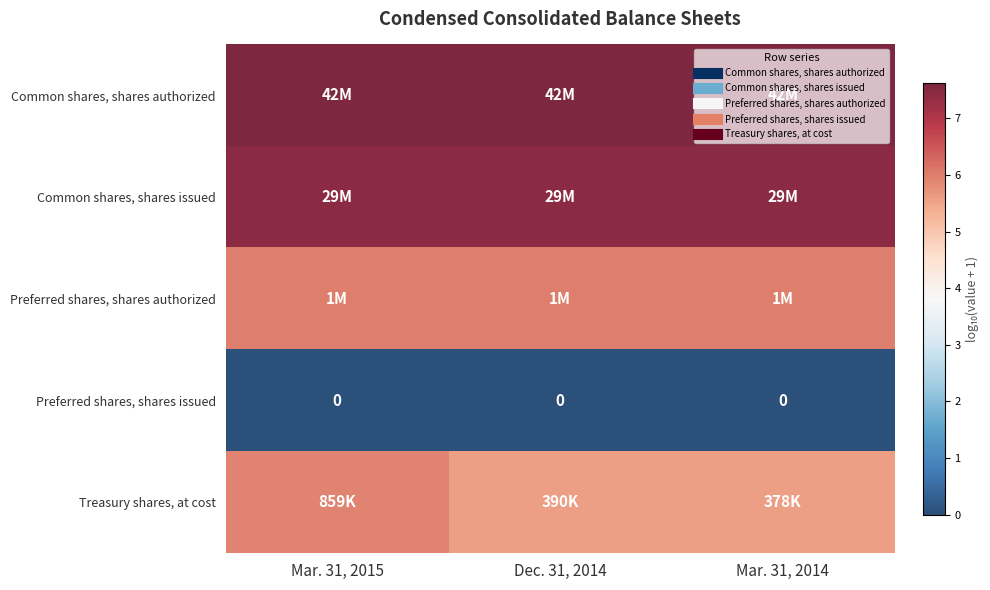

List the series in order of their peak value, lowest first.

Preferred shares, shares issued, Treasury shares, at cost, Preferred shares, shares authorized, Common shares, shares issued, Common shares, shares authorized